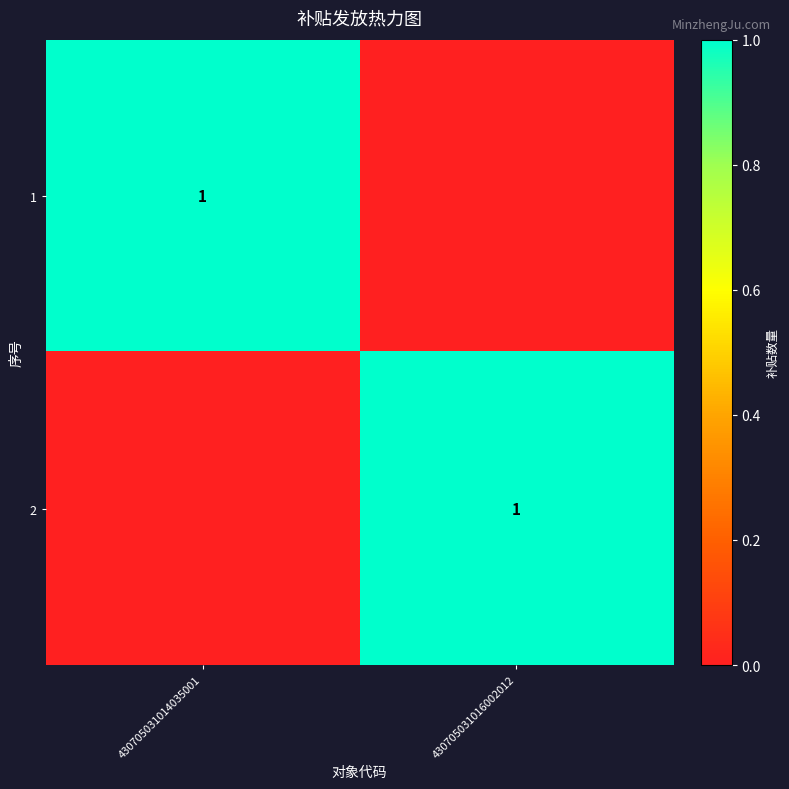

The value of 1 at 430705031014035001 is 2. True or false?

False